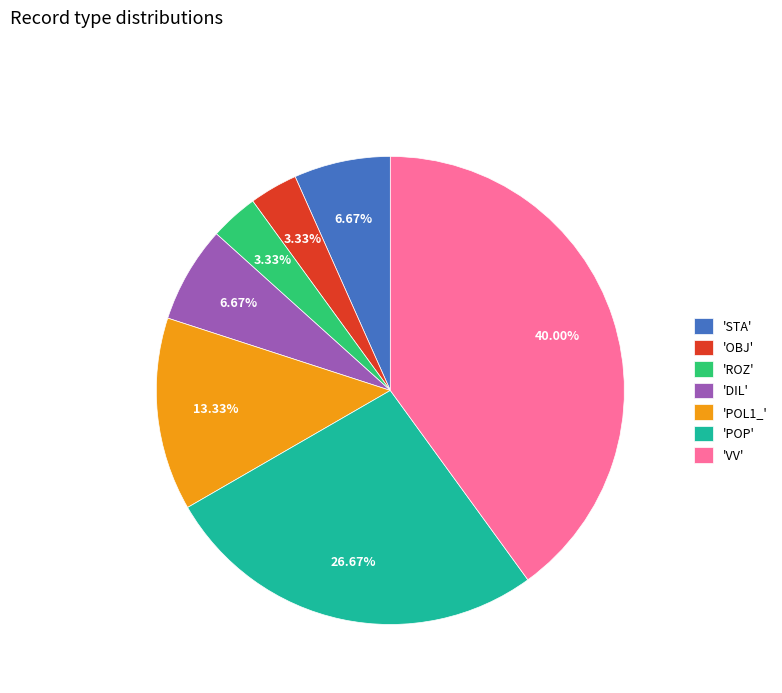

How many slices are in this pie chart?

7